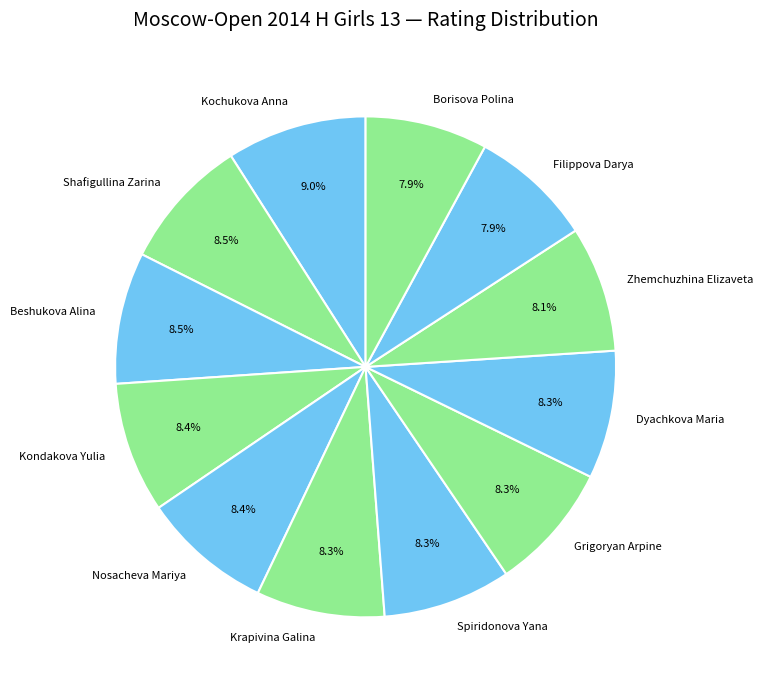

Approximately how many times larger is the value at Grigoryan Arpine compared to Dyachkova Maria?

1.0